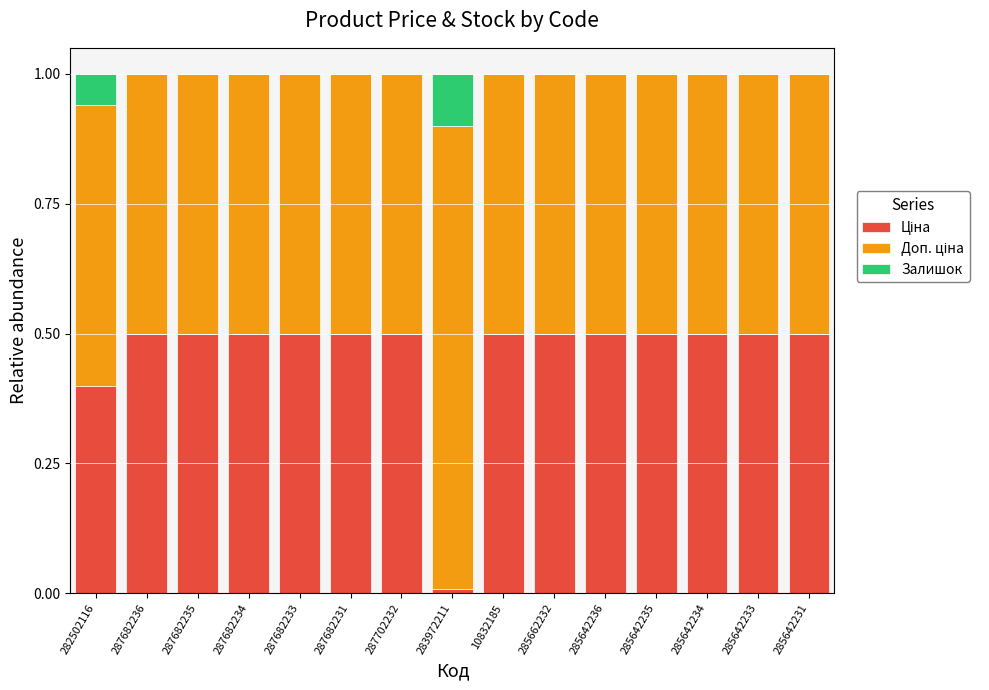

What is the total value across all series at 287682233?

1.0